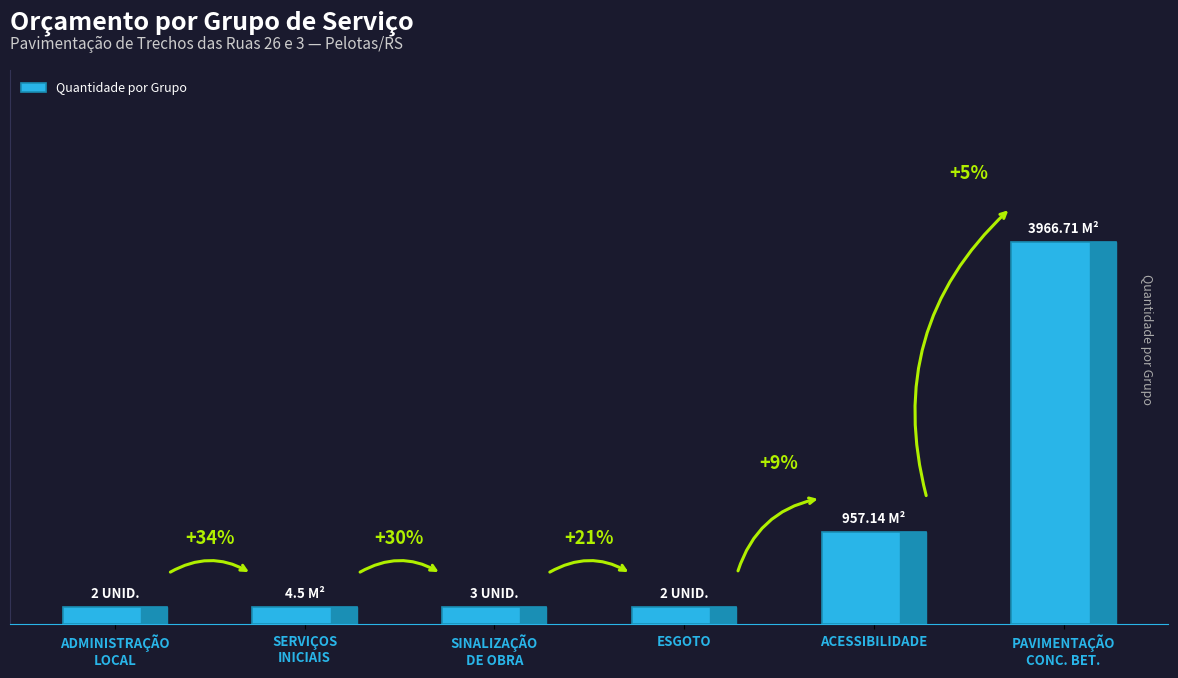

What position from the left is ADMINISTRAÇÃO
LOCAL?

1